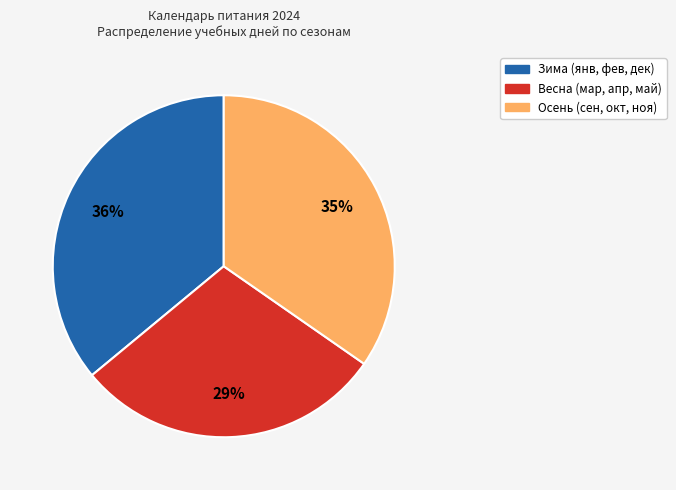

Is there any slice that represents more than half of the pie?

No